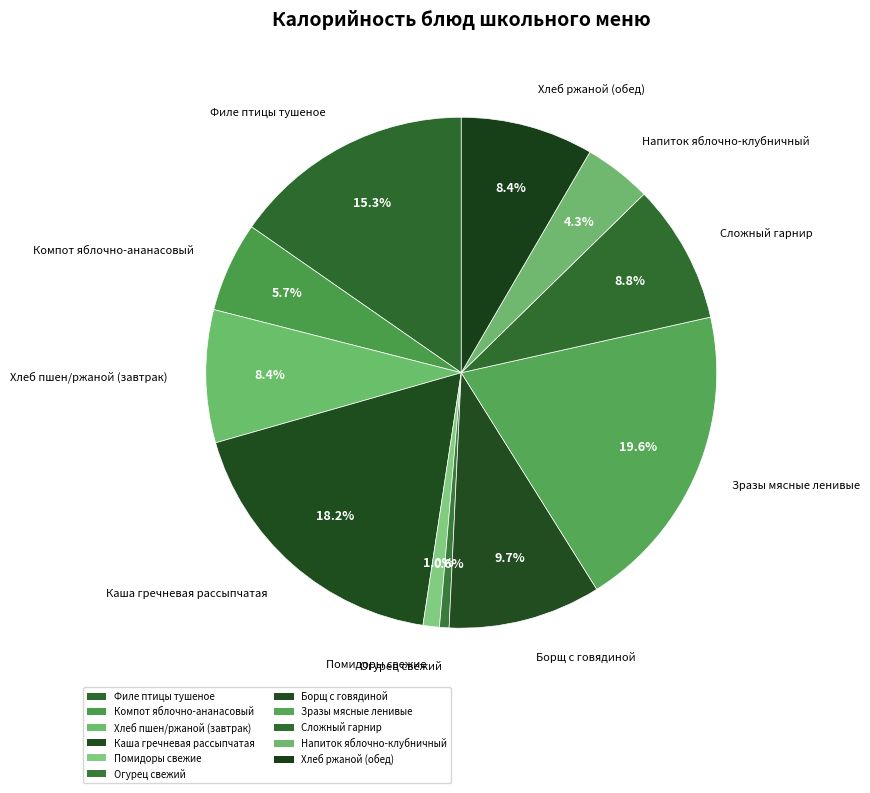

Is there a majority slice in this chart?

No